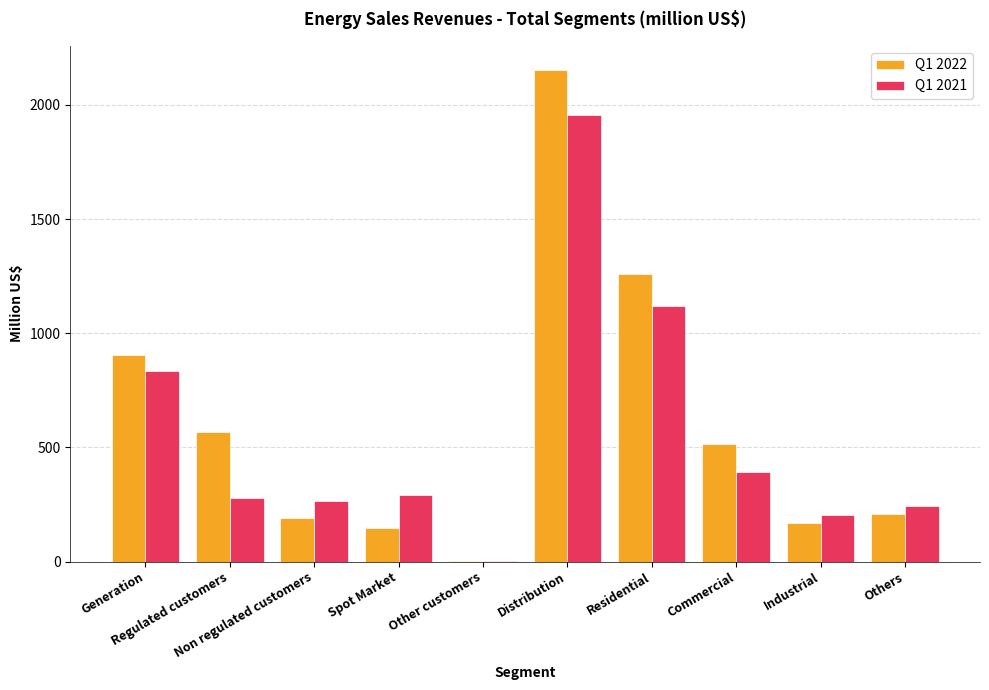

Reading left to right, transcribe all the data shown in this chart.

Q1 2022: 906	568	189	148	1	2151	1260	516	169	206
Q1 2021: 835	278	266	290	1	1956	1119	391	202	244